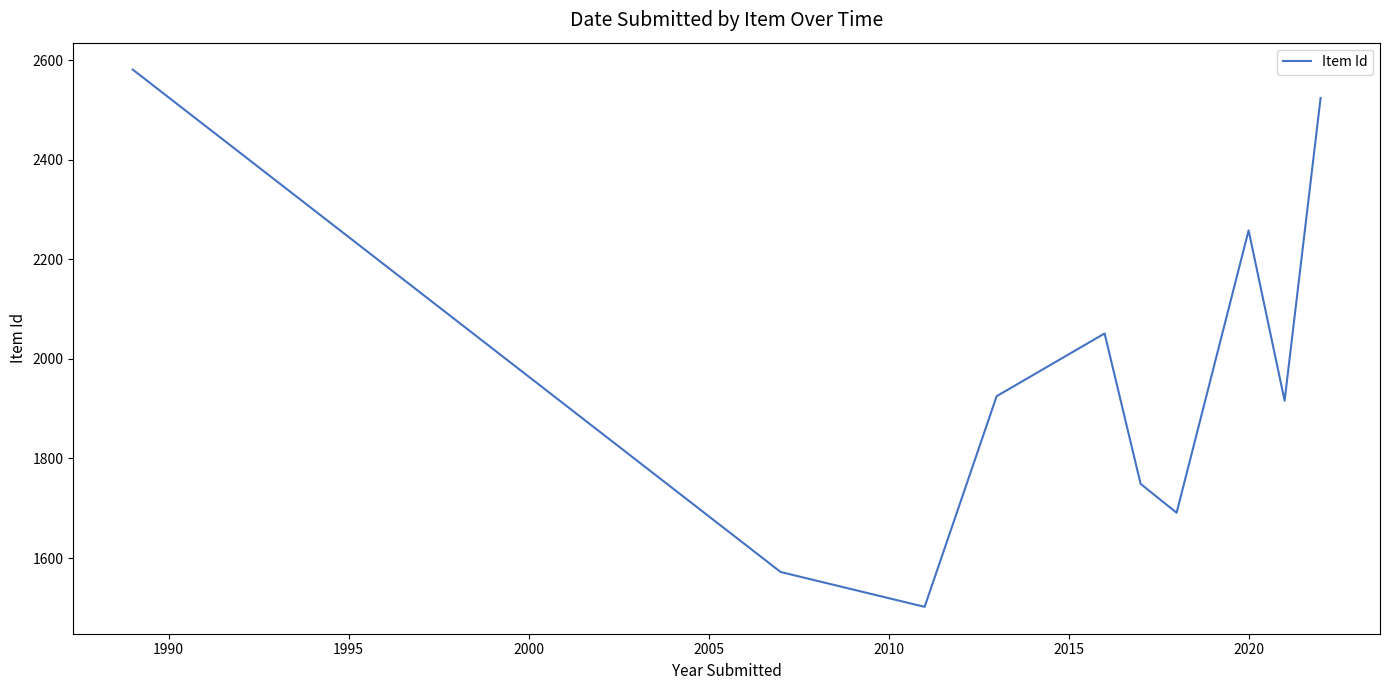

What is the difference between the maximum and minimum values?

1079